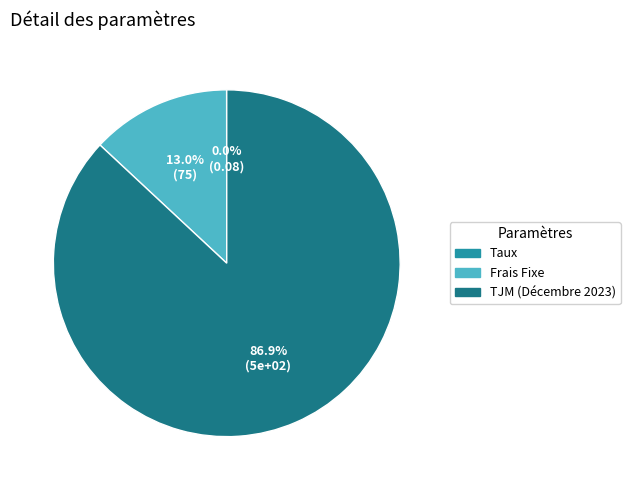

To the nearest percent, what percentage of the pie is TJM (Décembre 2023)?

87%